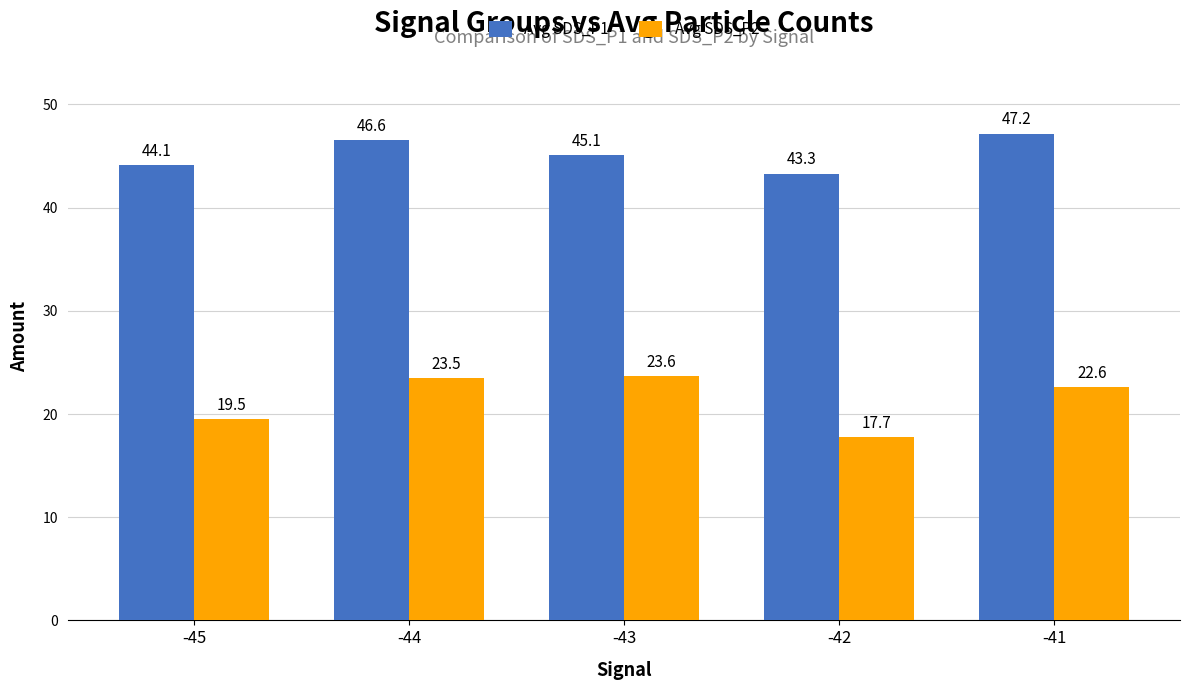

Which series has the largest range (max minus min)?

Avg SDS_P2